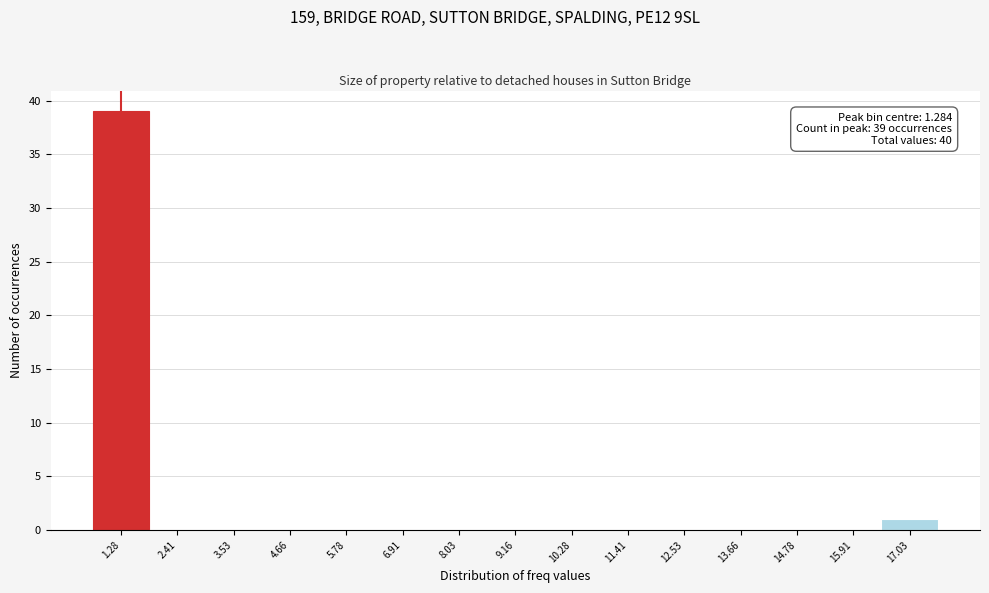

Which range on the x-axis has the tallest bar?

0.8 to 1.8